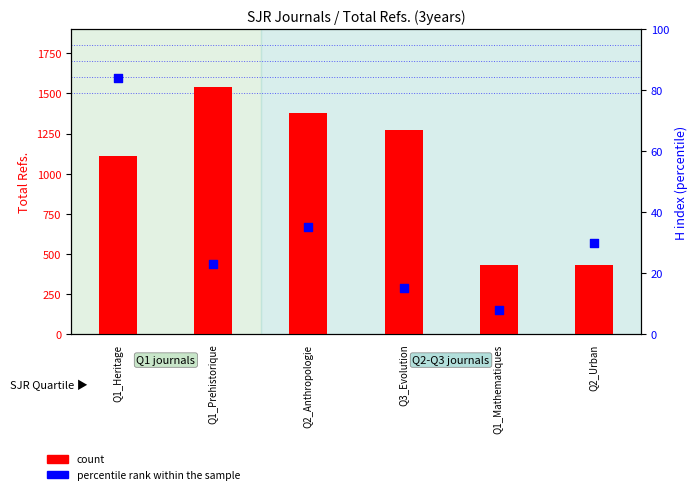

At how many categories does at least one series exceed 1283?

2